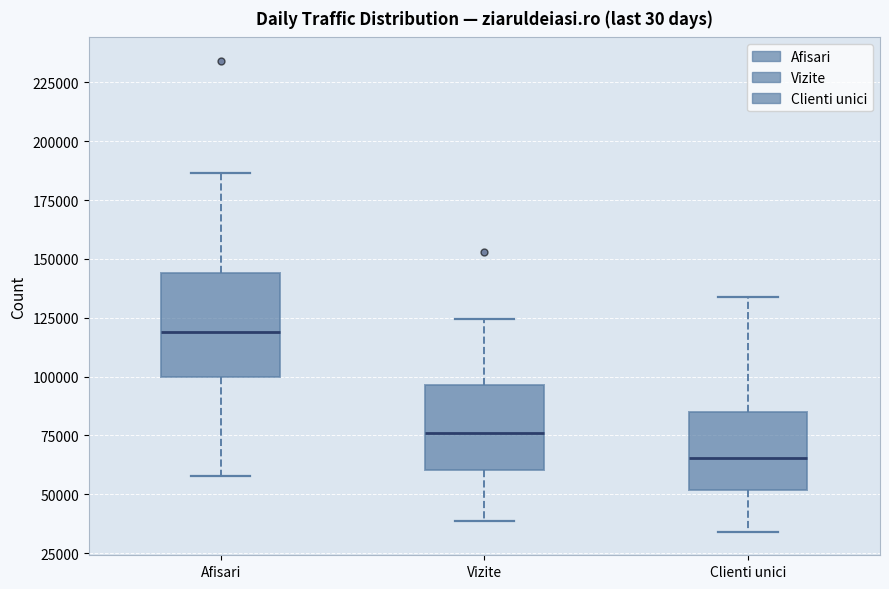

Where does the lower whisker of the box for Vizite end on the y-axis? The values are not printed on the chart, so give them approximately, as read against the axis.

40000